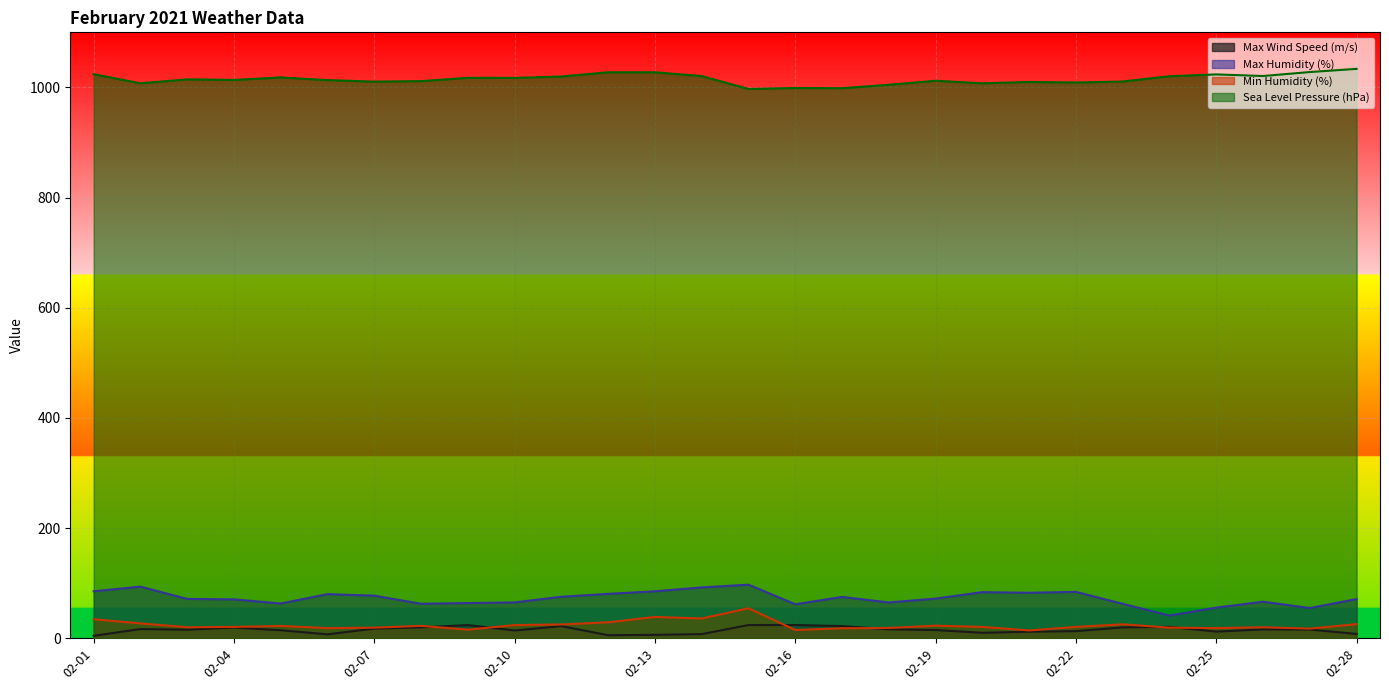

True or false: Max Wind Speed (m/s) and Sea Level Pressure (hPa) intersect in this chart.

False